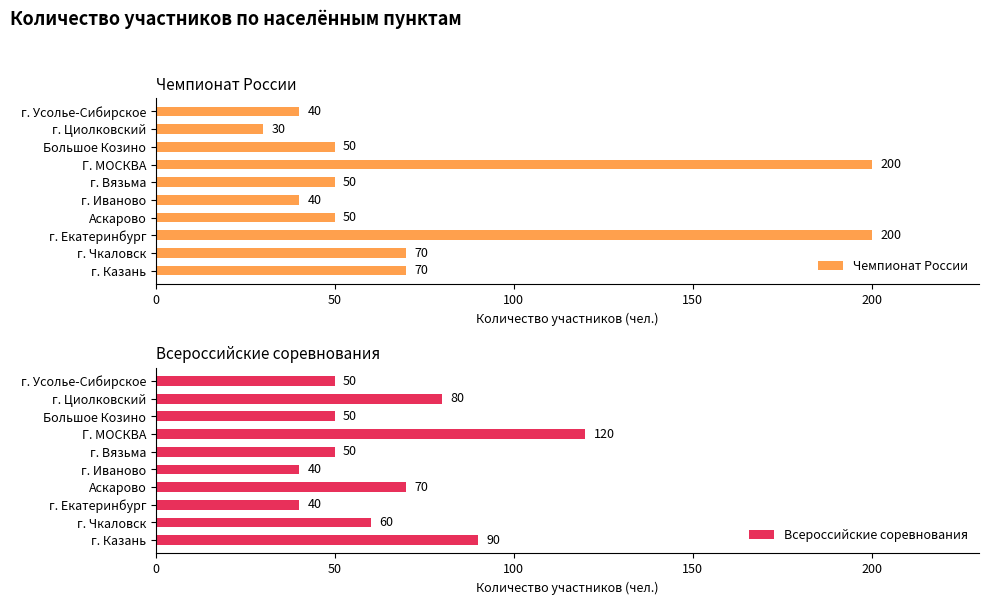

At how many categories does at least one series exceed 104?

2